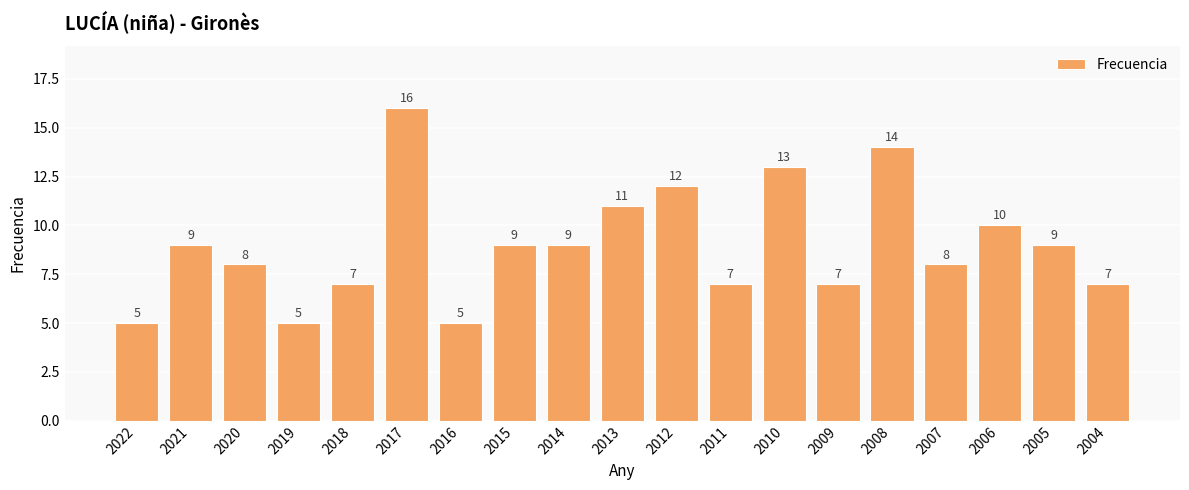

What is the greatest value displayed?

16